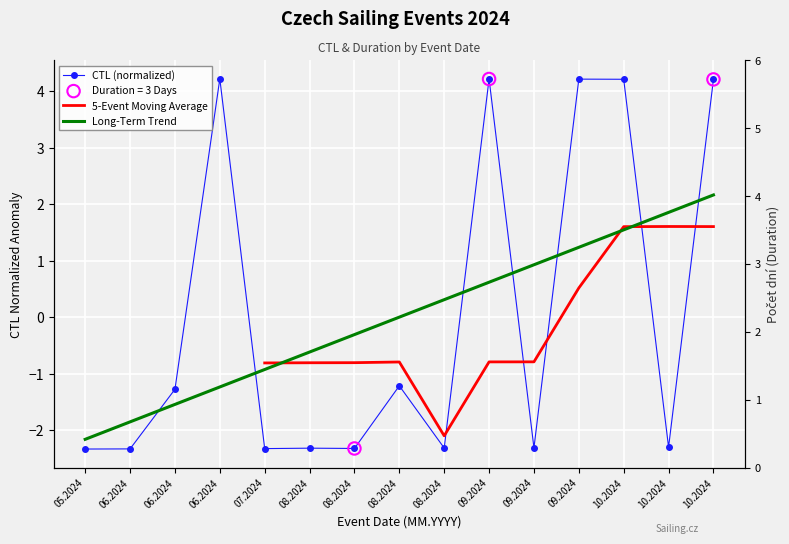

What are all the series names shown in the legend?

CTL (normalized), 5-Event Moving Average, Long-Term Trend